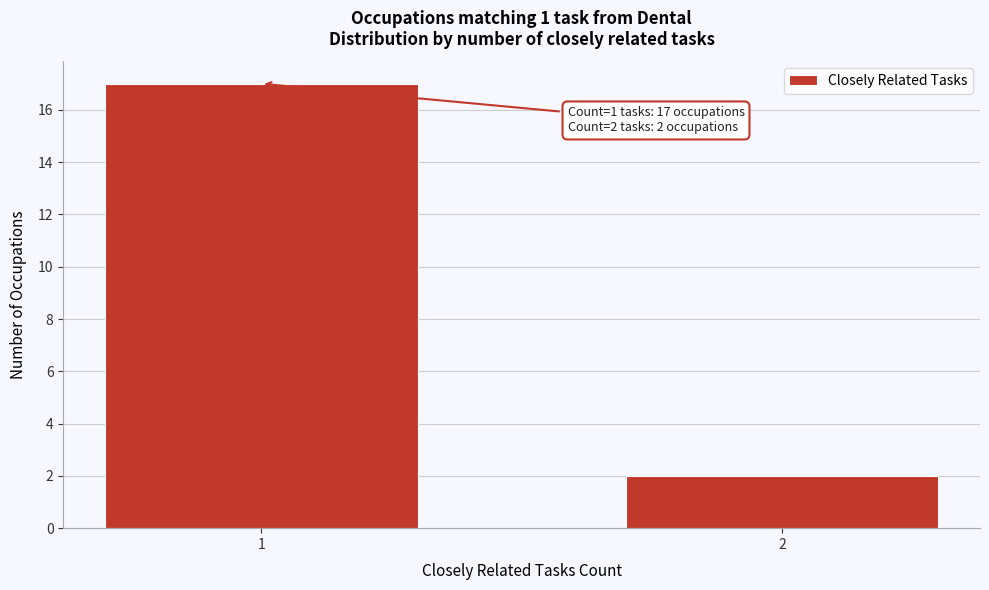

Reading left to right, what are all the values shown in this chart?

1=17	2=2